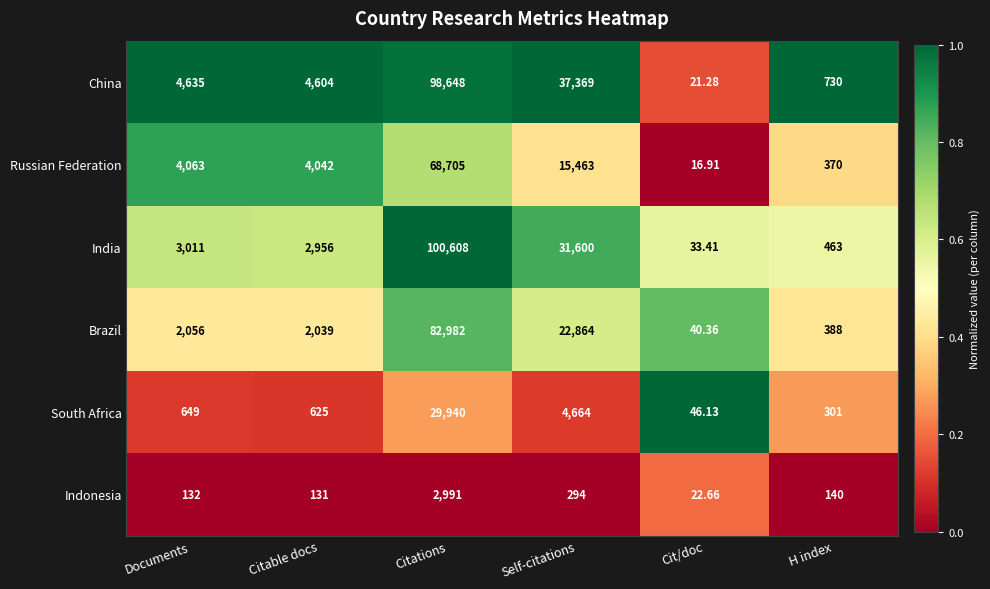

At which category is the sum across all series the highest?

Citations